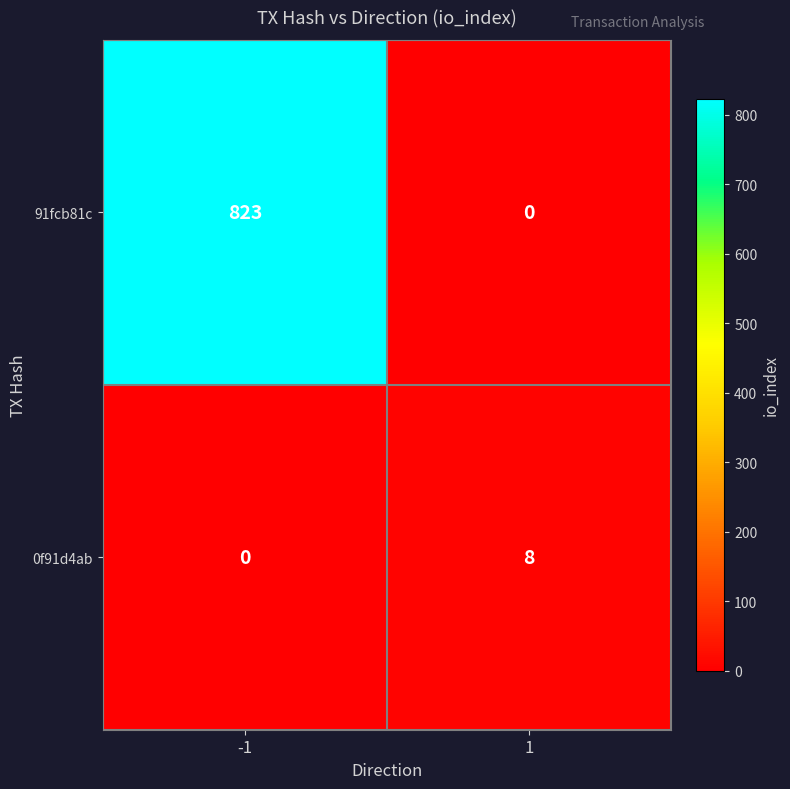

True or false: 91fcb81c has a value of 392 at -1.

False